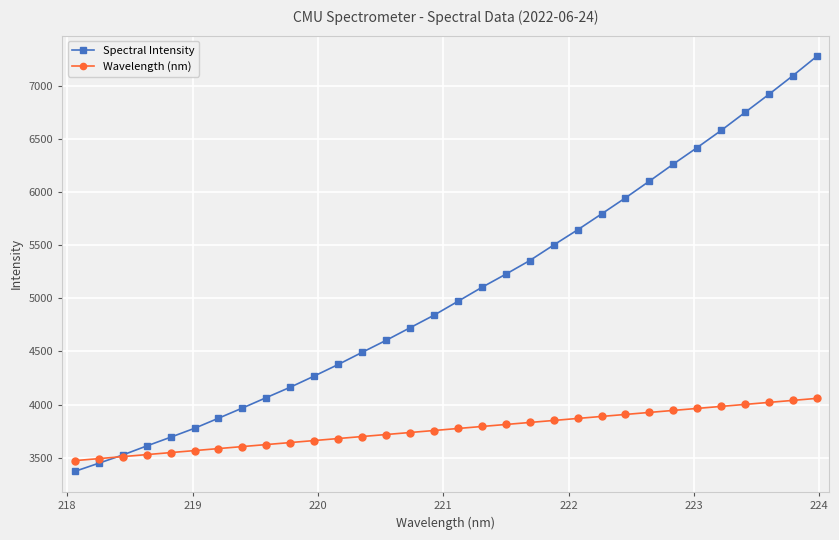

What is the average value of the Spectral Intensity series?

5054.4